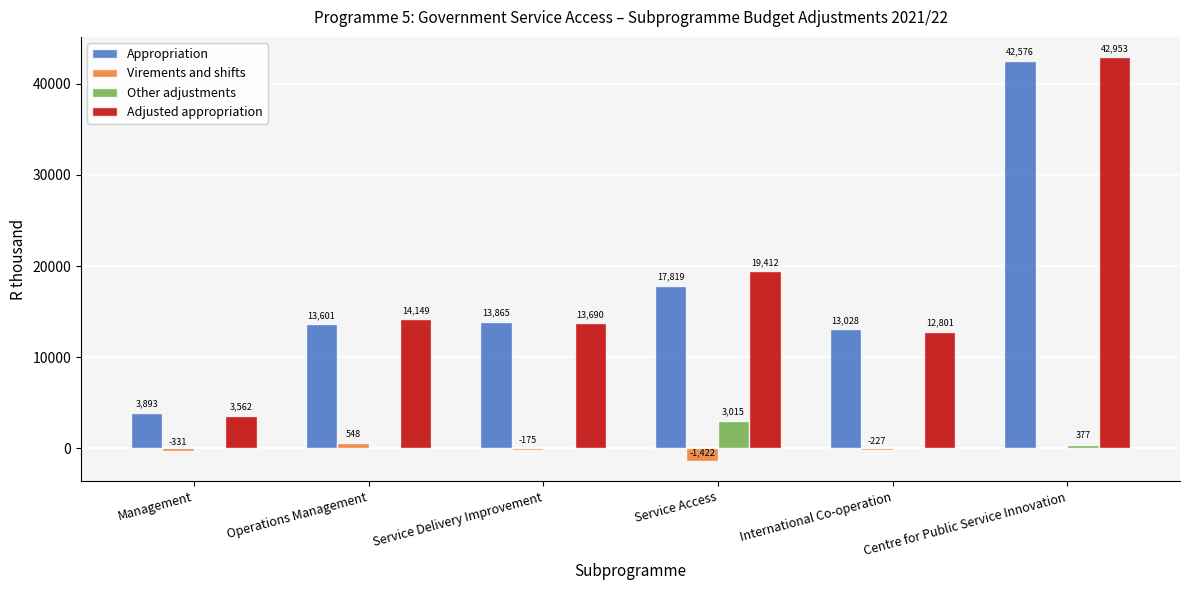

What is the total value across all series at International Co-operation?

25602.0